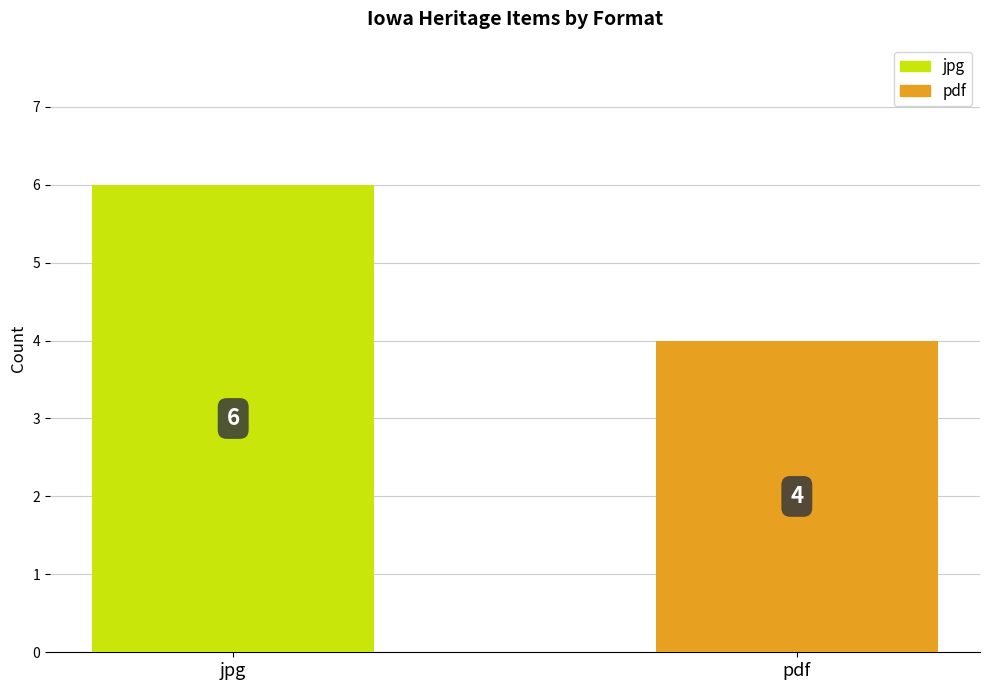

The value at pdf is 7. True or false?

False